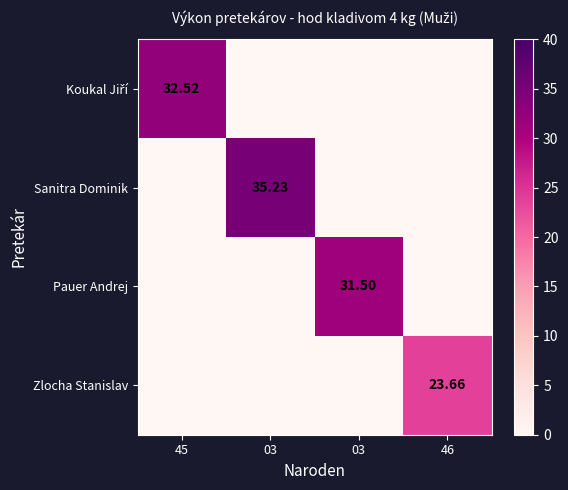

Rank the series at 03 from highest to lowest value.

Sanitra Dominik, Koukal Jiří, Pauer Andrej, Zlocha Stanislav